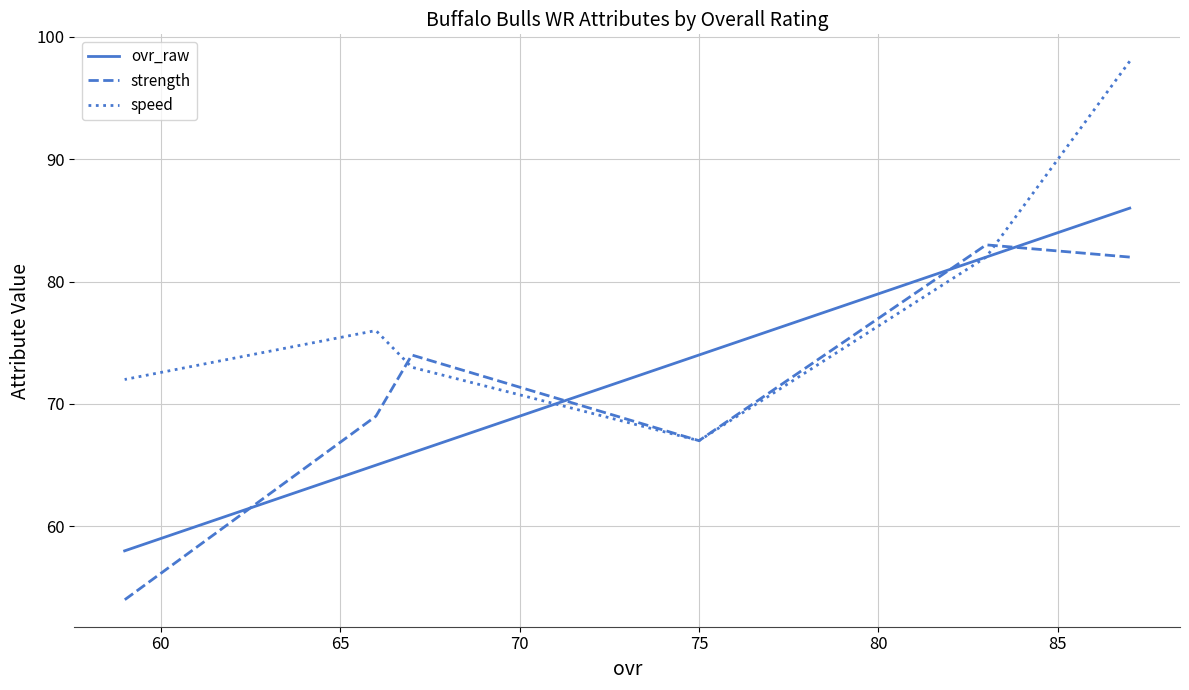

How many distinct data groups are displayed?

3